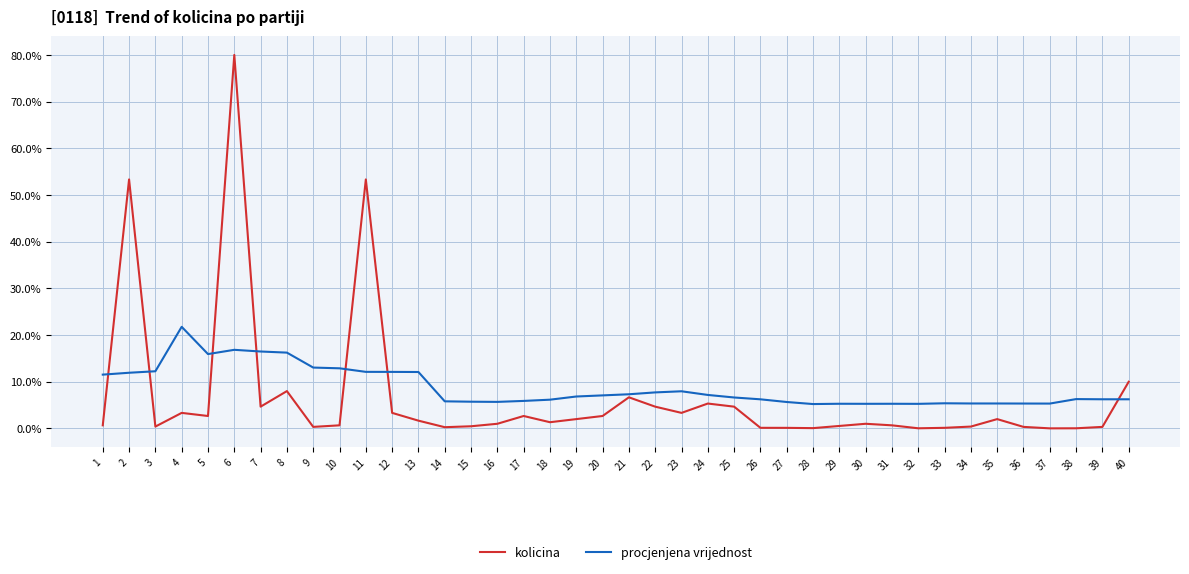

How many lines are shown in the chart?

2